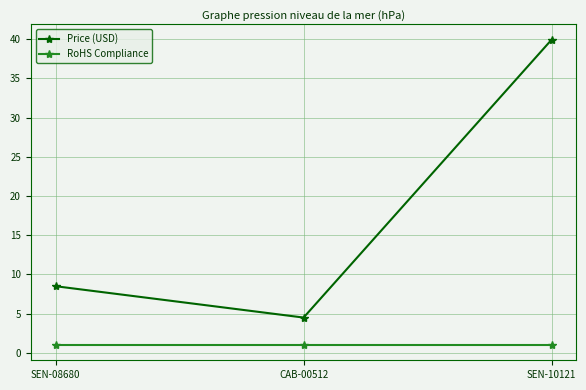

Which series has the largest total across all categories?

Price (USD)